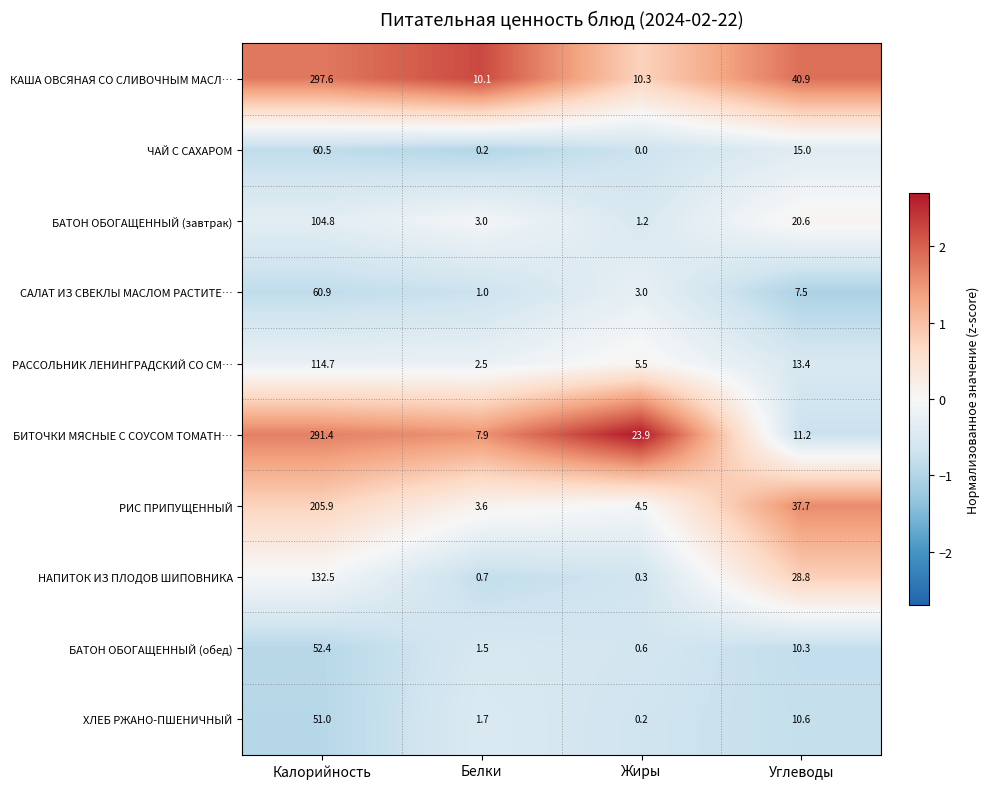

What is the spread (max minus min) of values at Белки?

9.9